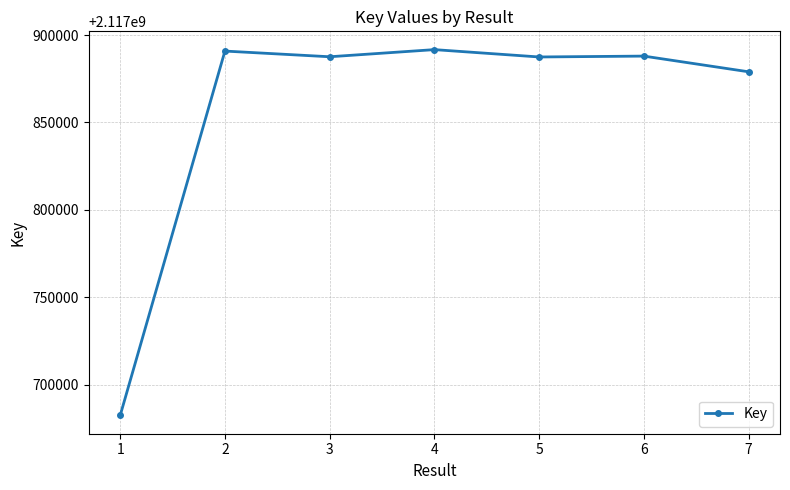

At which label does the data first exceed 2117887575?

2